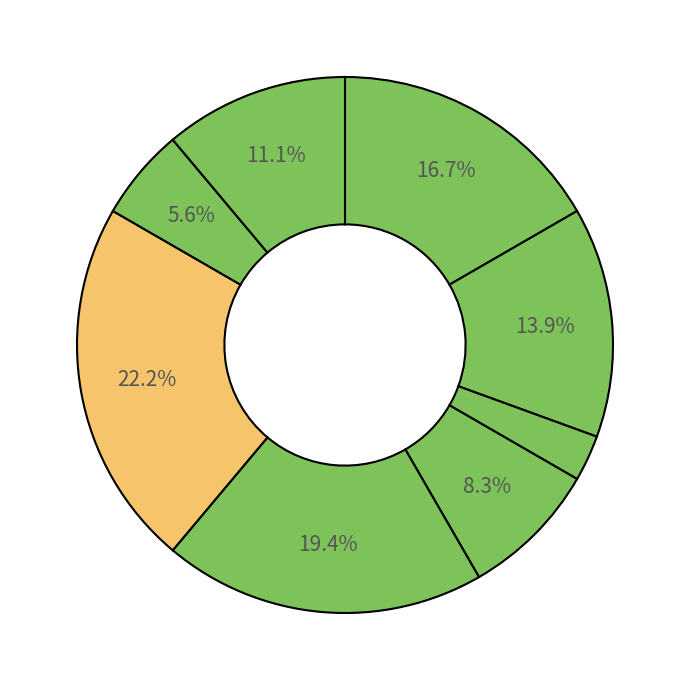

How many segments does this pie chart have?

8